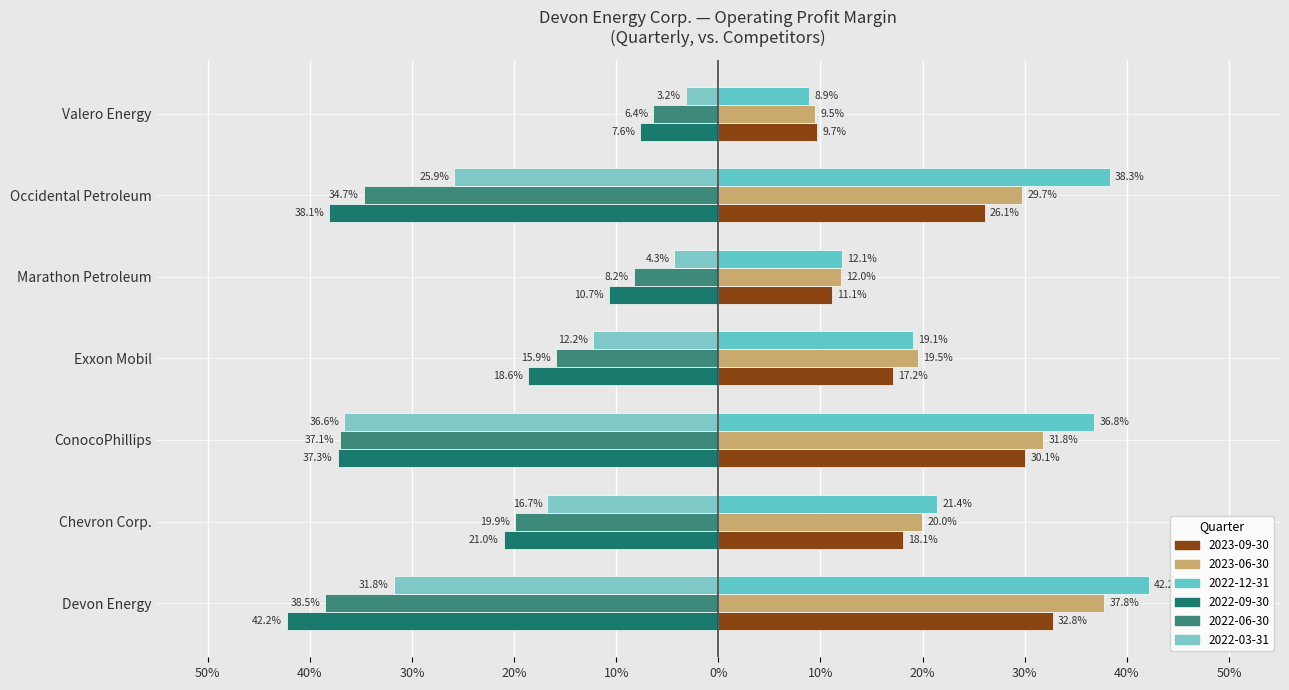

Reading right to left, extract all data points from this chart.

2023-09-30: Valero Energy=0.1	Occidental Petroleum=0.3	Marathon Petroleum=0.1	Exxon Mobil=0.2	ConocoPhillips=0.3	Chevron Corp.=0.2	Devon Energy=0.3
2023-06-30: Valero Energy=0.1	Occidental Petroleum=0.3	Marathon Petroleum=0.1	Exxon Mobil=0.2	ConocoPhillips=0.3	Chevron Corp.=0.2	Devon Energy=0.4
2022-12-31: Valero Energy=0.1	Occidental Petroleum=0.4	Marathon Petroleum=0.1	Exxon Mobil=0.2	ConocoPhillips=0.4	Chevron Corp.=0.2	Devon Energy=0.4
2022-09-30: Valero Energy=-0.1	Occidental Petroleum=-0.4	Marathon Petroleum=-0.1	Exxon Mobil=-0.2	ConocoPhillips=-0.4	Chevron Corp.=-0.2	Devon Energy=-0.4
2022-06-30: Valero Energy=-0.1	Occidental Petroleum=-0.3	Marathon Petroleum=-0.1	Exxon Mobil=-0.2	ConocoPhillips=-0.4	Chevron Corp.=-0.2	Devon Energy=-0.4
2022-03-31: Valero Energy=-0.0	Occidental Petroleum=-0.3	Marathon Petroleum=-0.0	Exxon Mobil=-0.1	ConocoPhillips=-0.4	Chevron Corp.=-0.2	Devon Energy=-0.3